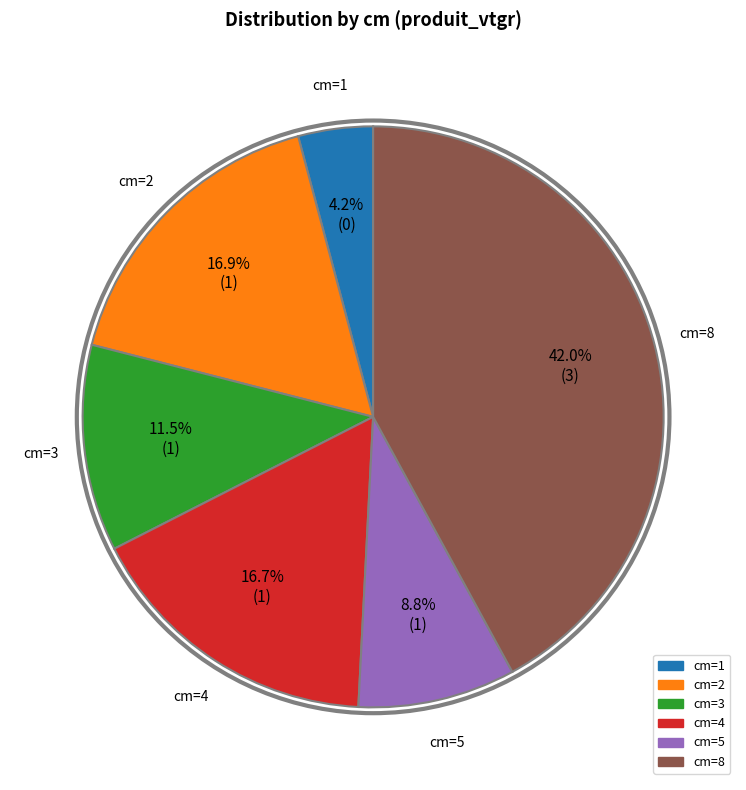

Is there any slice that represents more than half of the pie?

No